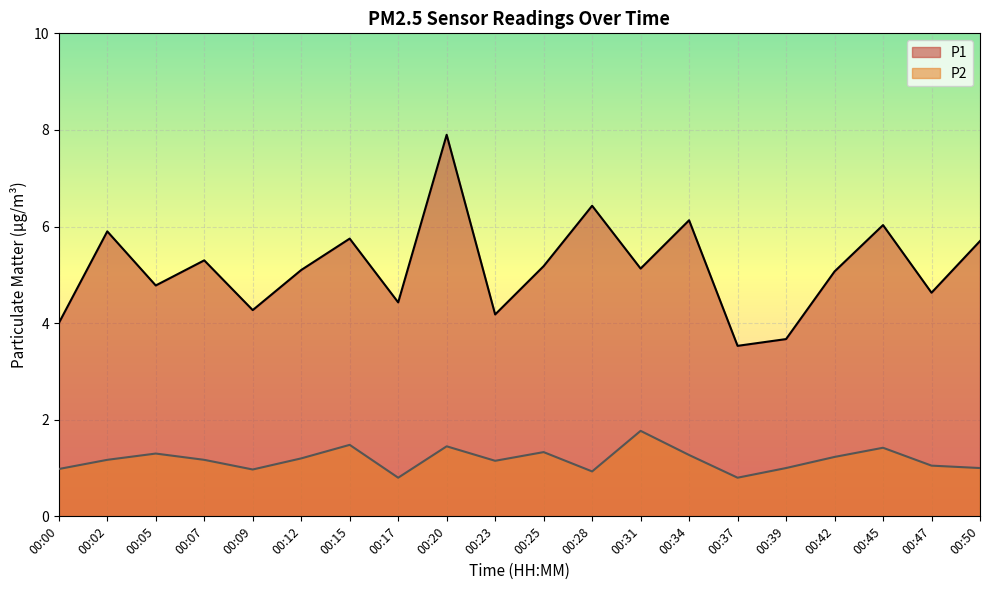

Where is the first local minimum for P1?

00:05